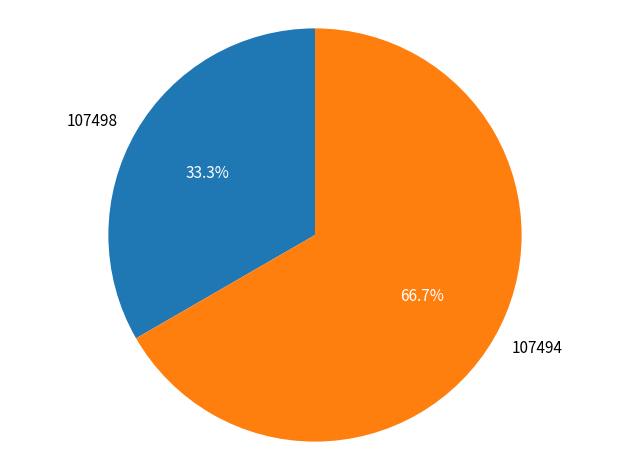

Between 107498 and 107494, which is larger?

107494